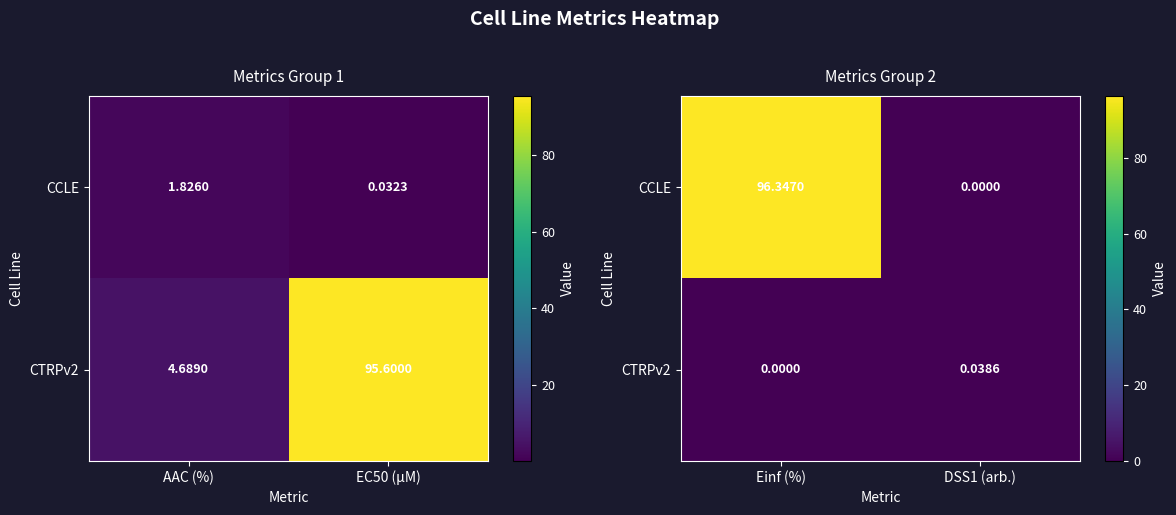

What is the maximum value for CCLE?

96.3